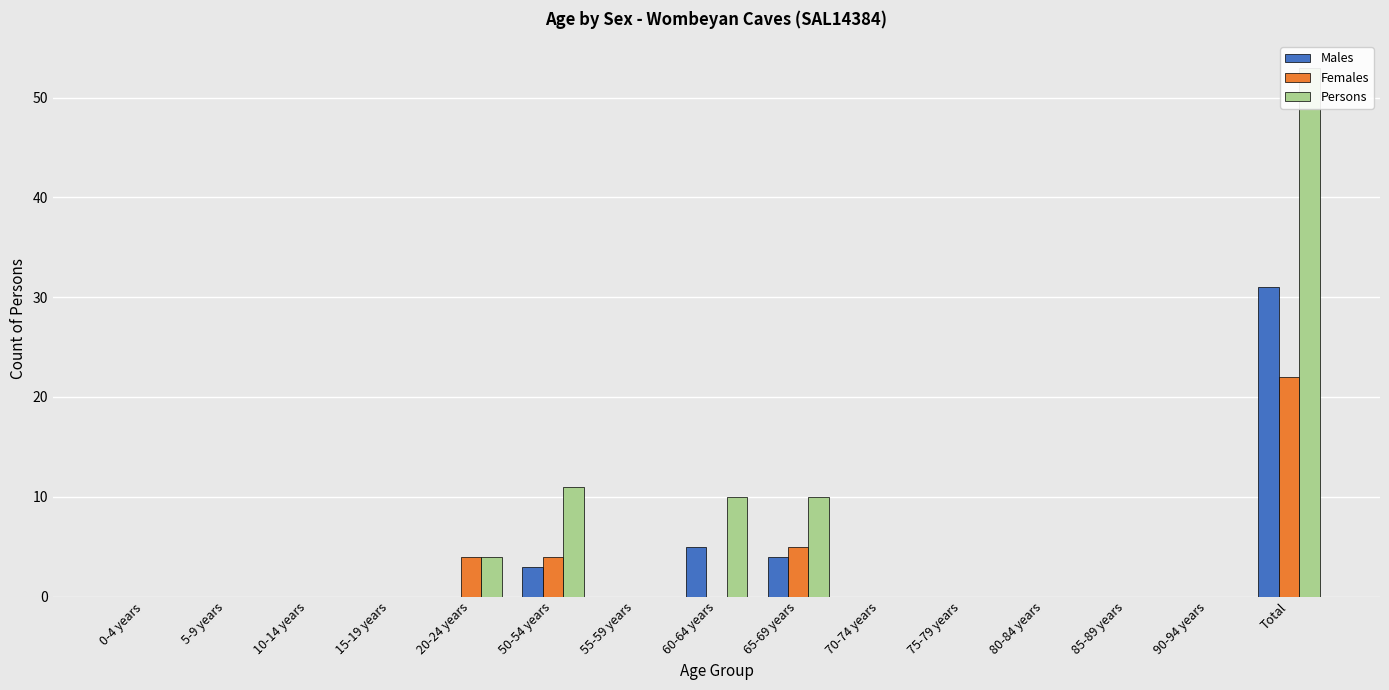

What is the label of the 13th bar from the left?

85-89 years